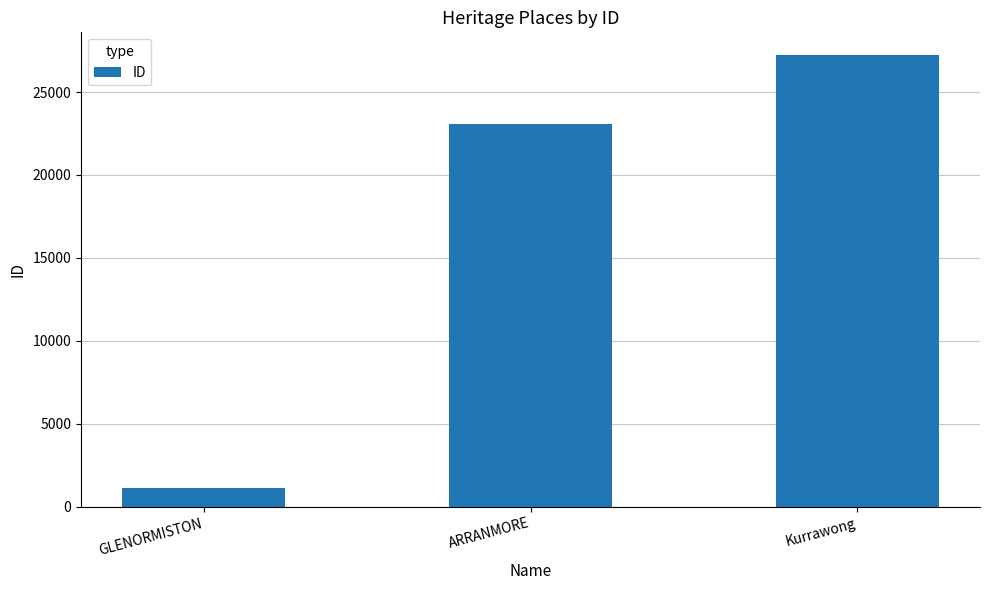

Read the value at GLENORMISTON, to the nearest 100.

1200